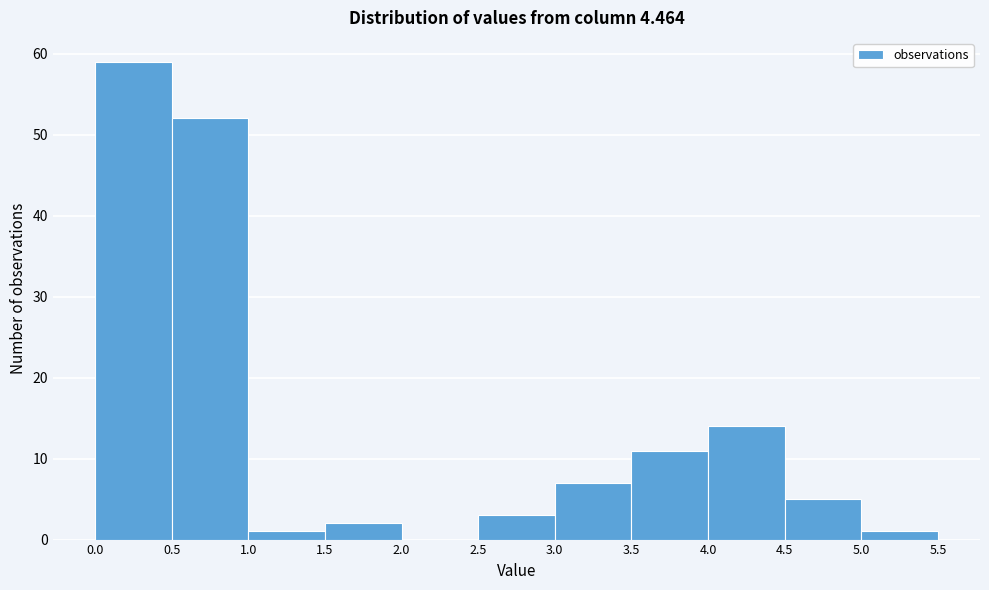

What is the height of the bar covering 3.5 to 4.0 on the x-axis? The values are not printed on the chart, so give them approximately, as read against the axis.

11